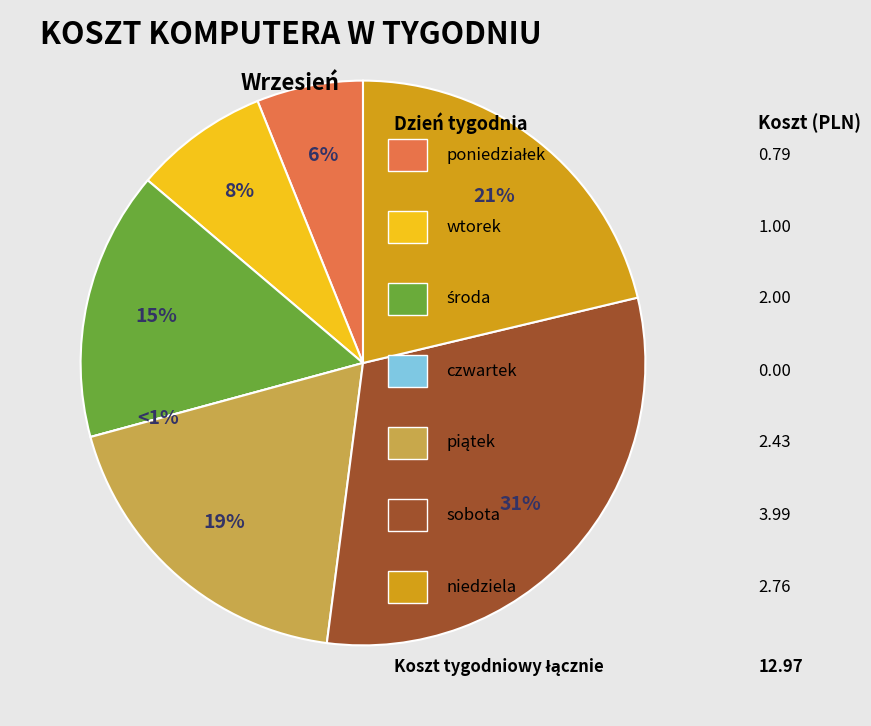

Which category has the biggest portion of the pie?

sobota